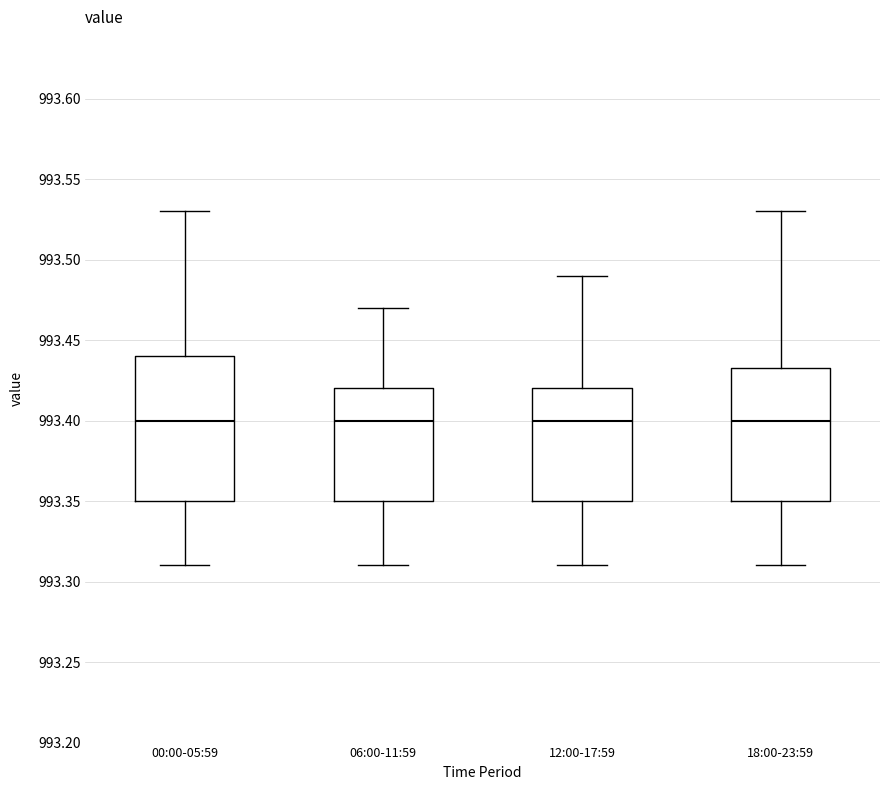

Reading left to right, read every box against the y-axis: the position of its median line, the range the box covers, and the ends of its whiskers. The values are not printed on the chart, so give them approximately, as read against the axis.

00:00-05:59: median 993.400, box 993.350 to 993.440, whiskers 993.310 to 993.530
06:00-11:59: median 993.400, box 993.350 to 993.420, whiskers 993.310 to 993.470
12:00-17:59: median 993.400, box 993.350 to 993.420, whiskers 993.310 to 993.490
18:00-23:59: median 993.400, box 993.350 to 993.435, whiskers 993.310 to 993.530